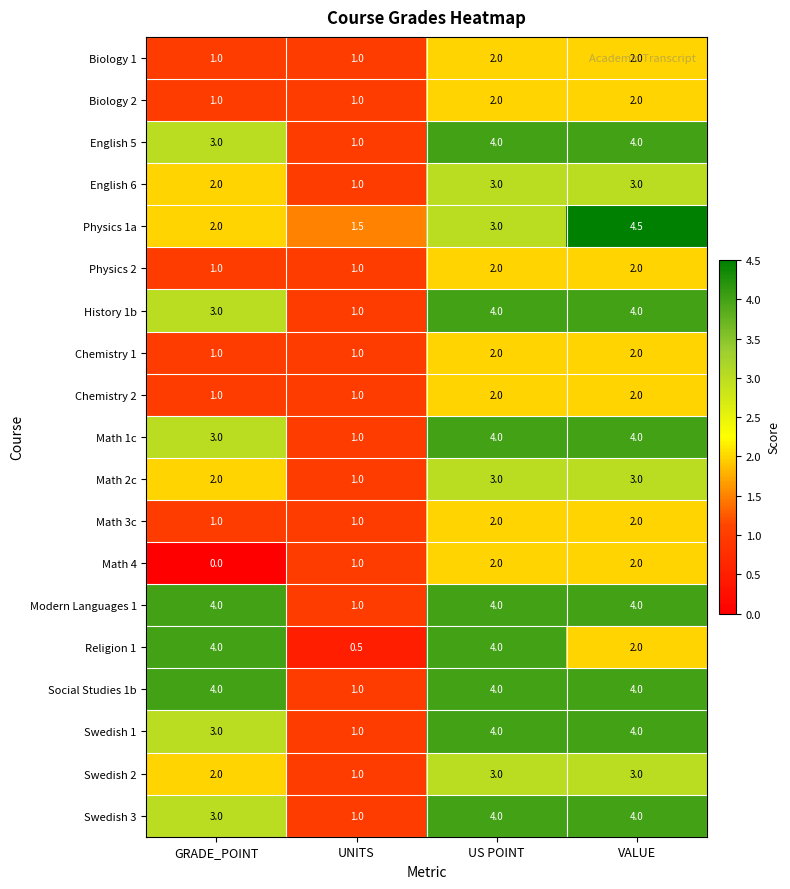

At which label is Math 4 closest to 1?

UNITS